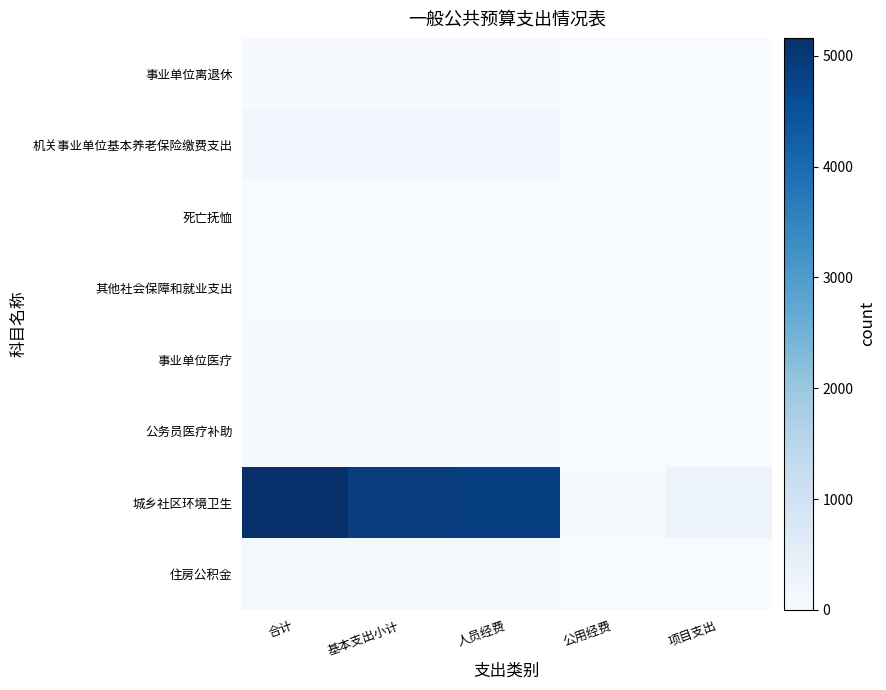

Rank the series by their maximum value, from highest to lowest.

城乡社区环境卫生, 机关事业单位基本养老保险缴费支出, 住房公积金, 事业单位医疗, 公务员医疗补助, 事业单位离退休, 死亡抚恤, 其他社会保障和就业支出